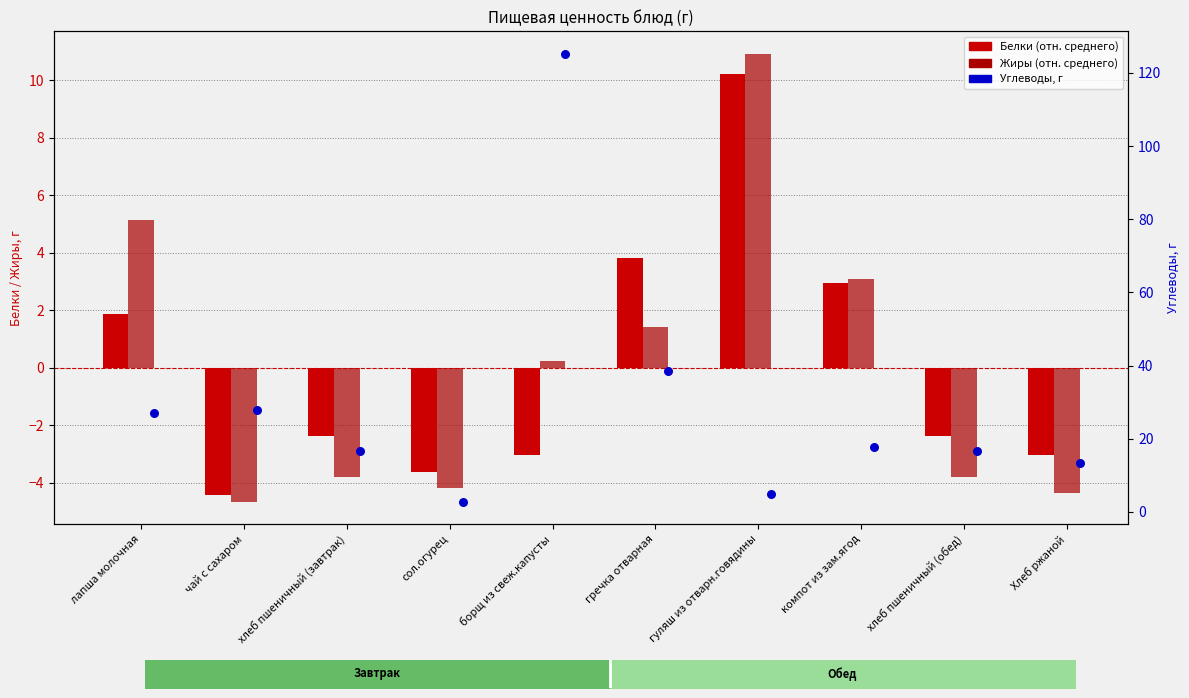

At how many categories does at least one series exceed 78?

1